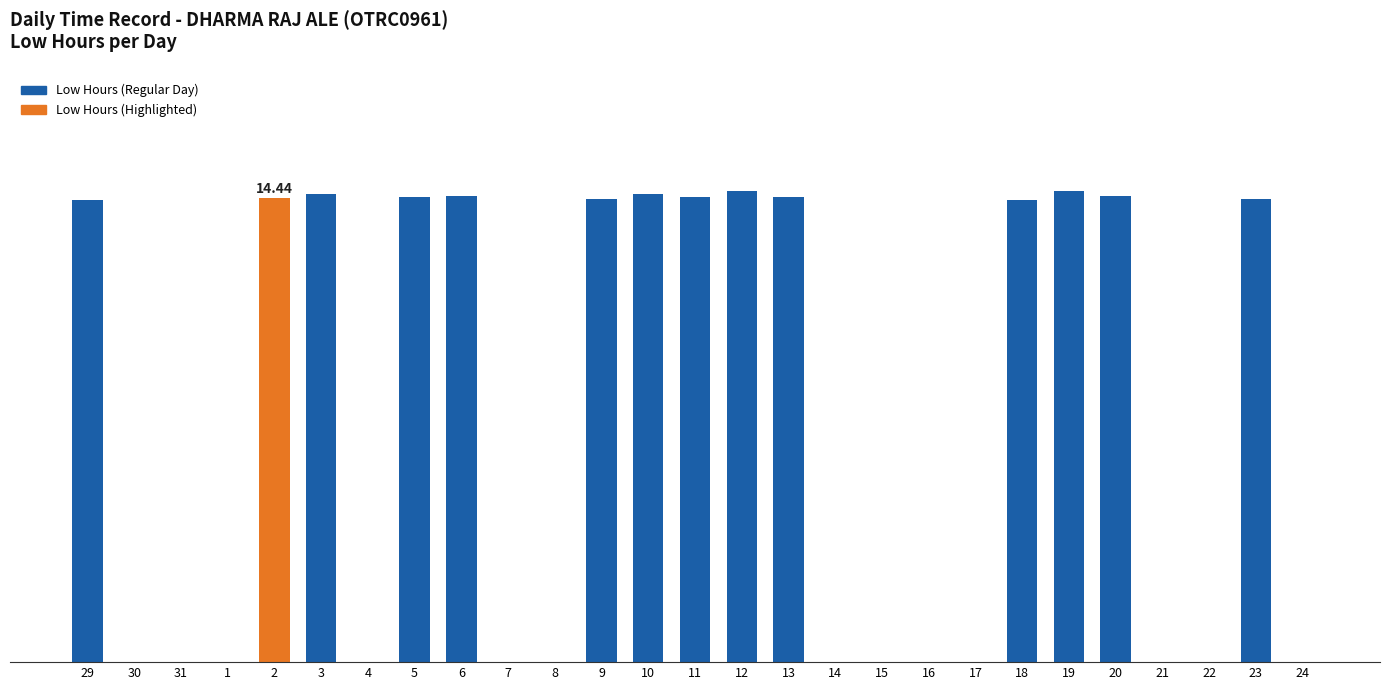

Count the number of categories in the chart.

27